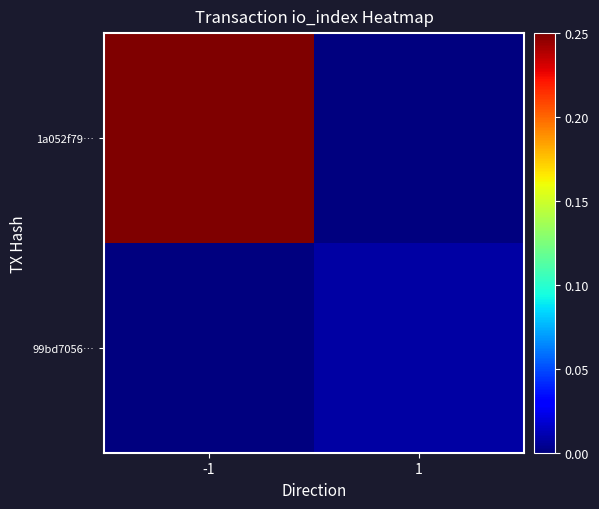

Which label corresponds to the smallest value in the chart?

1